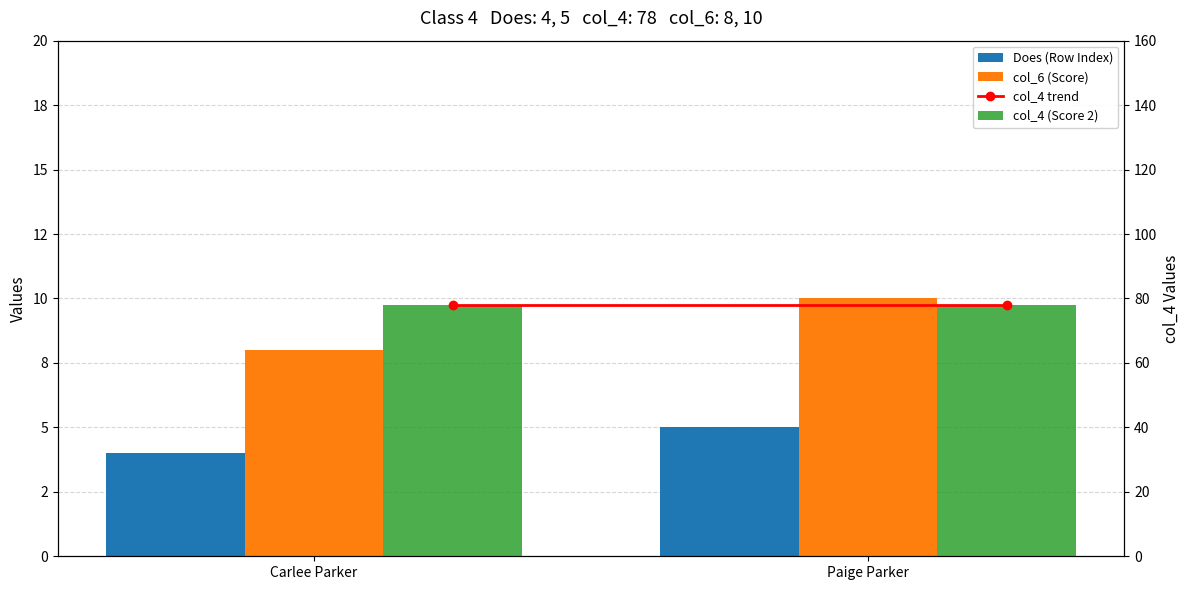

What are all the series names shown in the legend?

Does (Row Index), col_6 (Score), col_4 trend, col_4 (Score 2)